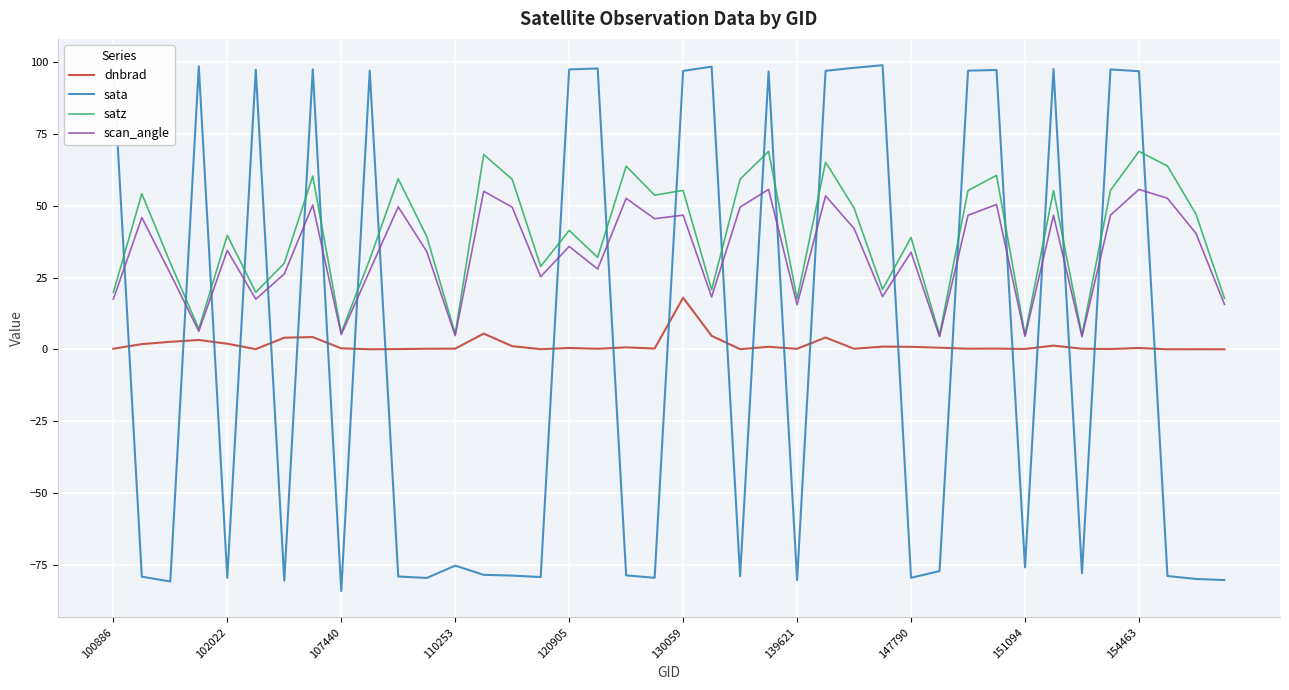

Which series has the largest range (max minus min)?

sata